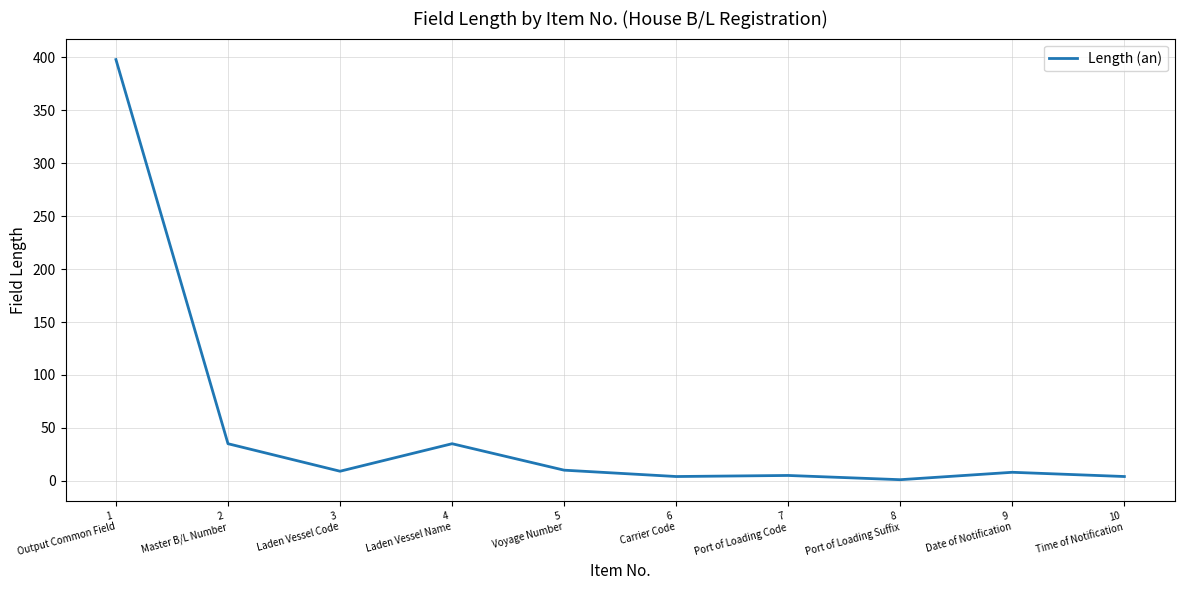

What is the sum of all values?

509